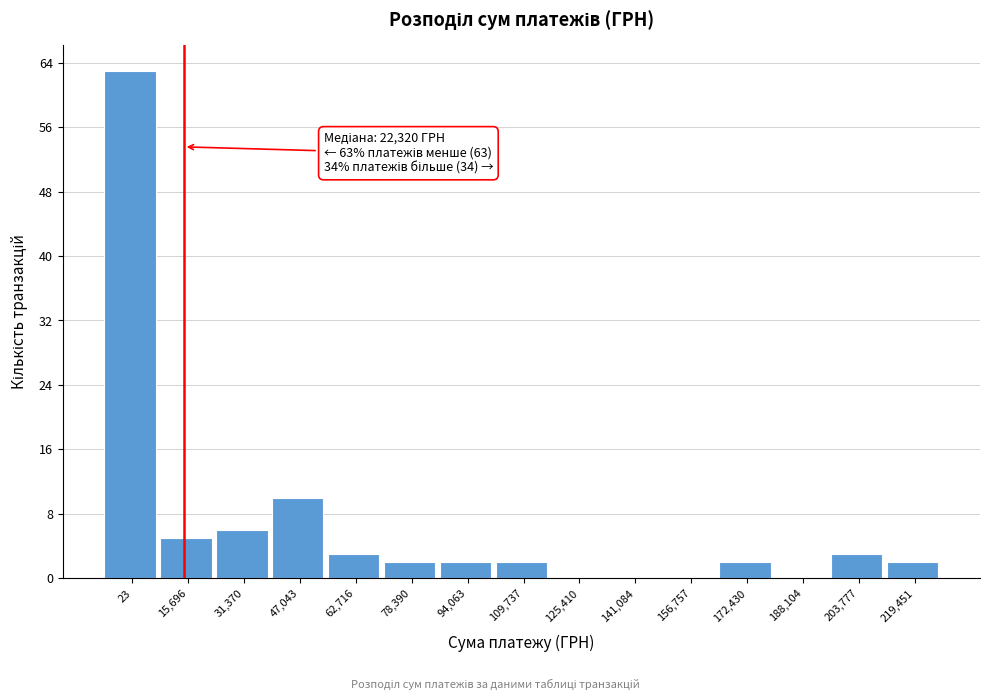

Reading left to right, extract all data points from this chart.

23=63	15,696=5	31,370=6	47,043=10	62,716=3	78,390=2	94,063=2	109,737=2	125,410=0	141,084=0	156,757=0	172,430=2	188,104=0	203,777=3	219,451=2